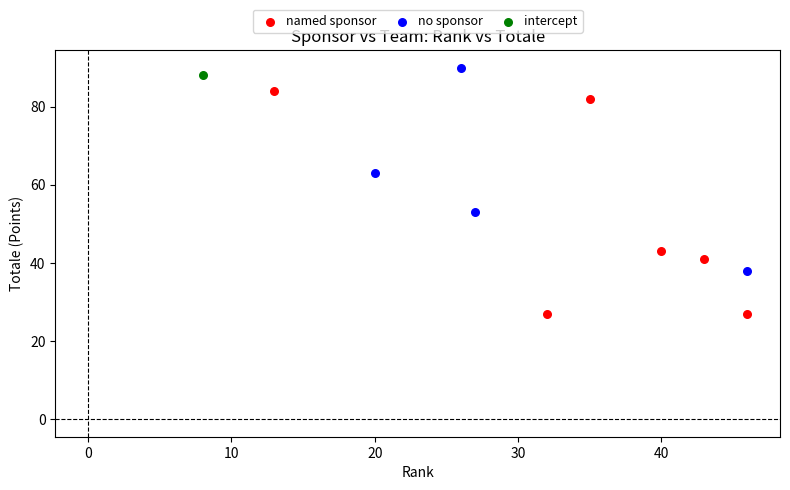

What are all the series names shown in the legend?

named sponsor, no sponsor, intercept